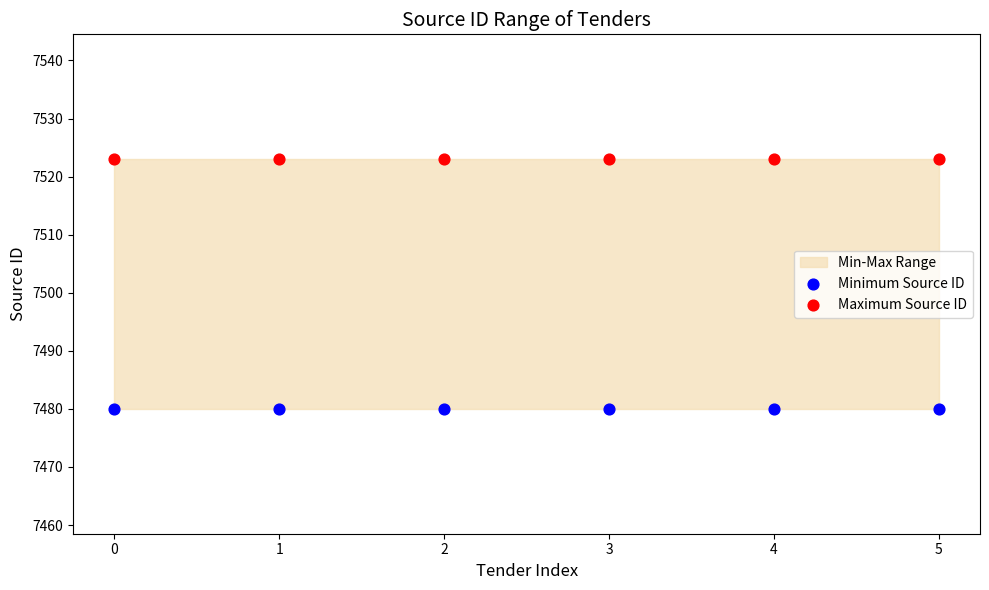

Which series reaches the minimum Y coordinate?

Minimum Source ID